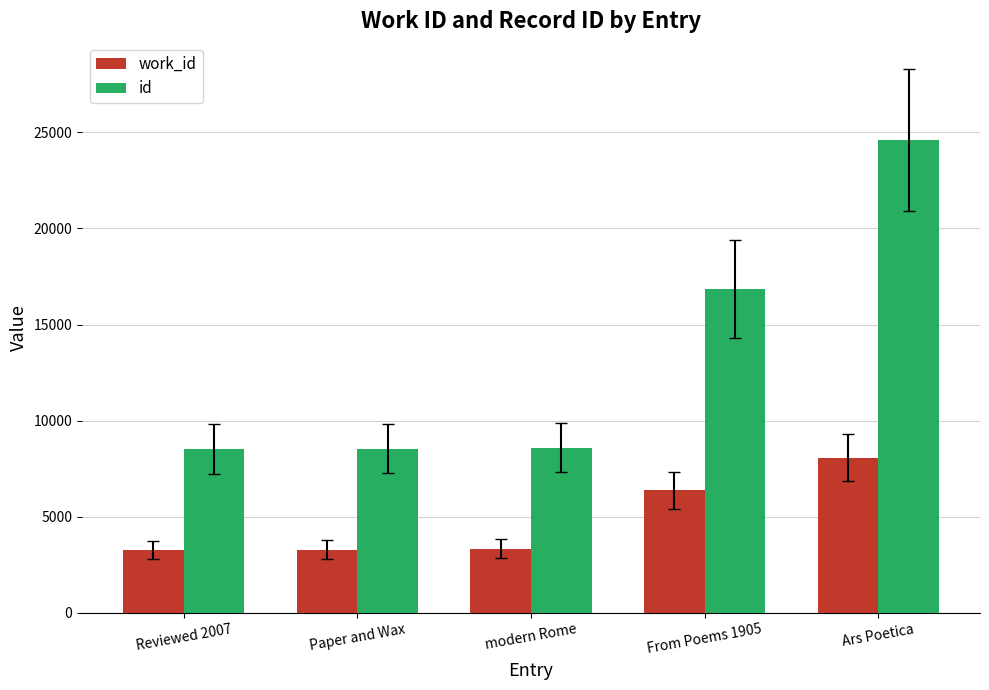

At which category is the sum across all series the highest?

Ars Poetica